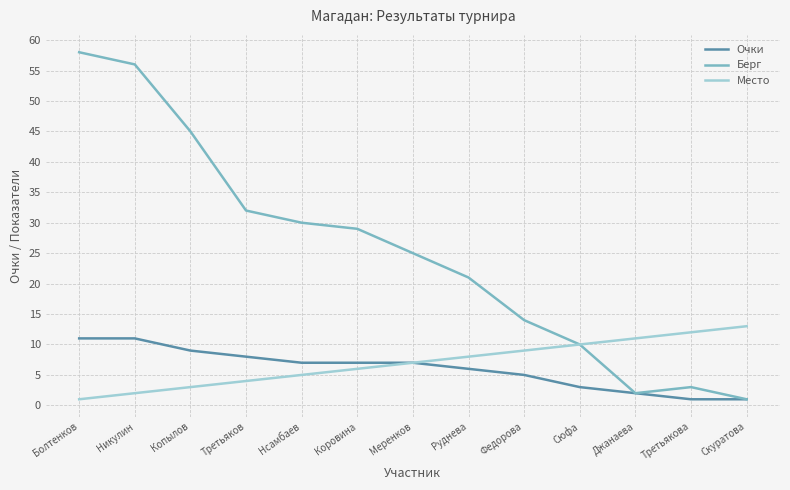

At Никулин, list the series in order from smallest to largest.

Место, Очки, Берг